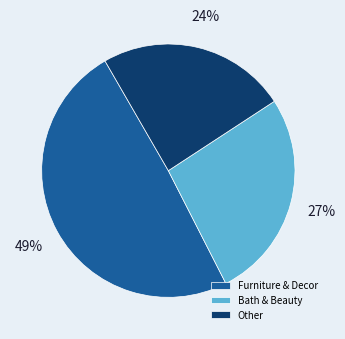

Between Bath & Beauty and Furniture & Decor, which is larger?

Furniture & Decor